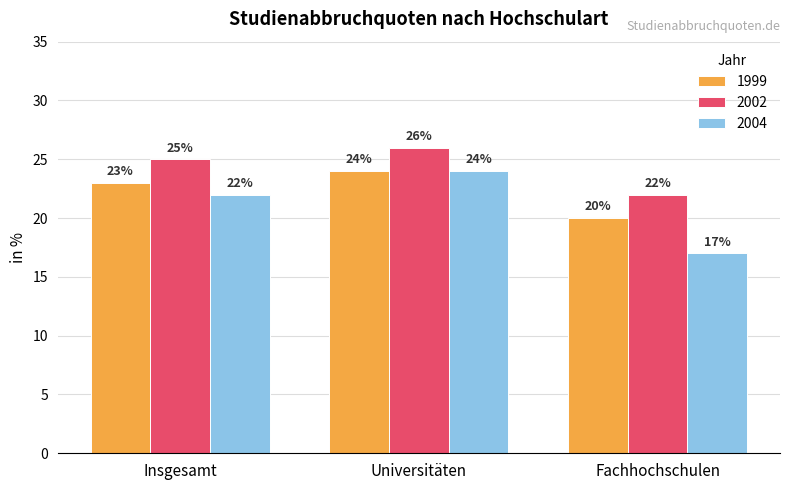

At how many categories does at least one series exceed 21?

3